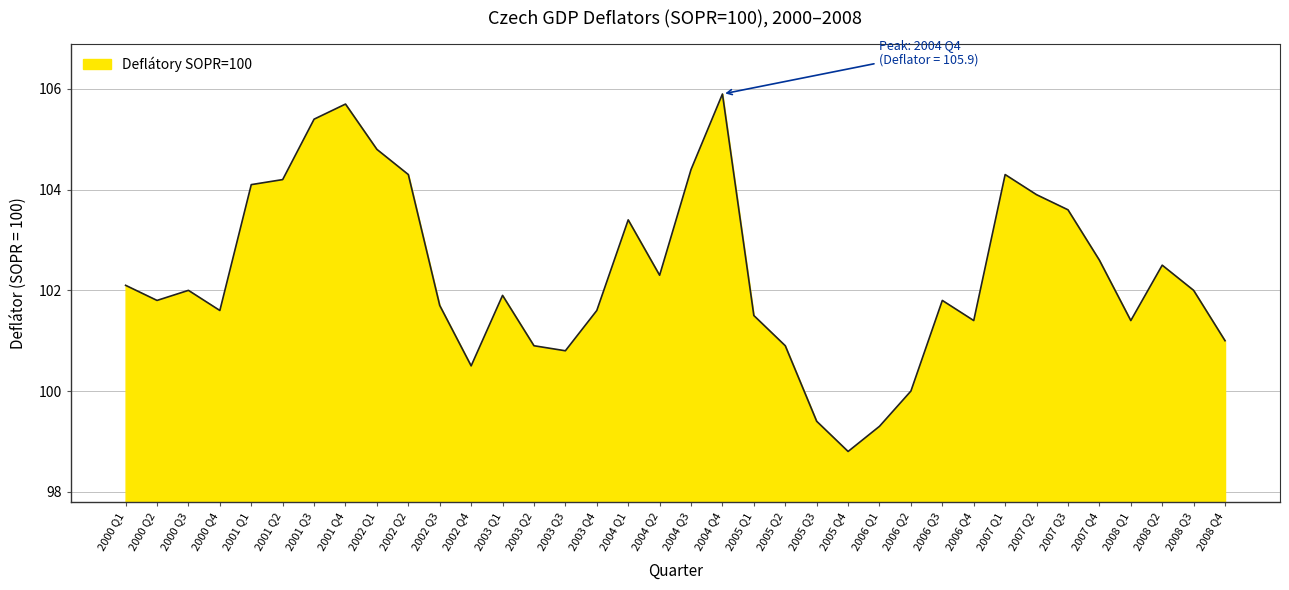

What position from the left is 2001 Q4?

8